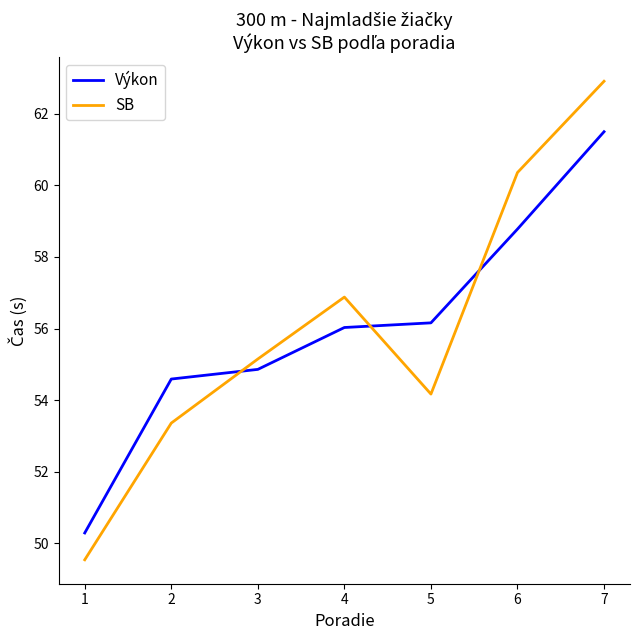

What is the difference between the second highest and second lowest values in the Výkon series?

4.2